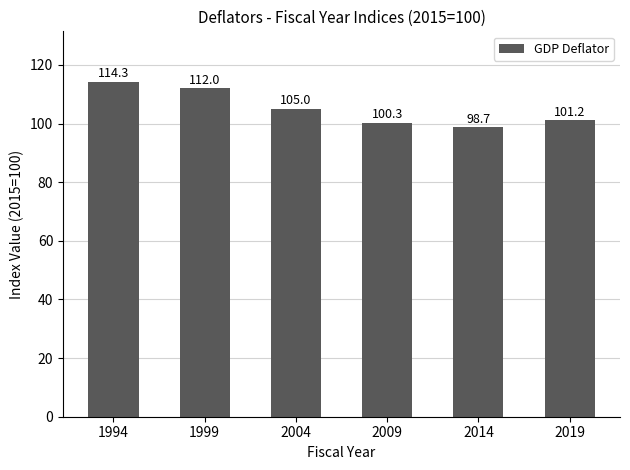

What is the difference between the values at 2004 and 2019?

3.8